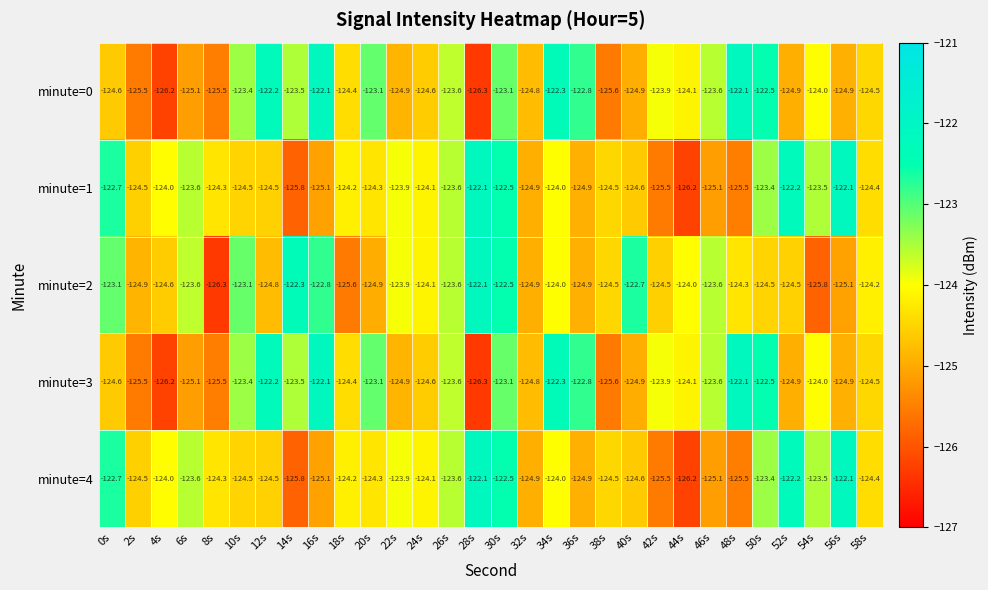

What is the highest value of the minute=0 series?

-122.1